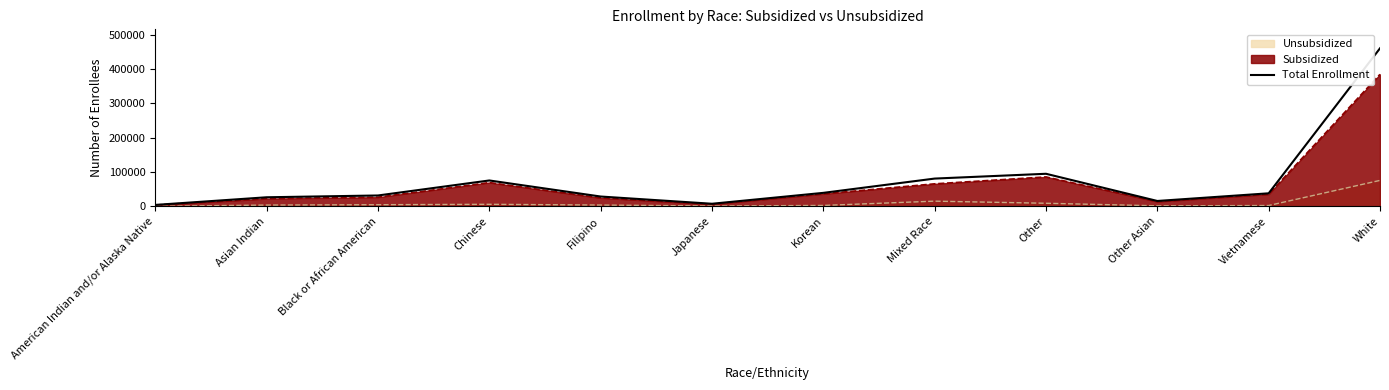

Reading left to right, transcribe all the data shown in this chart.

American Indian and/or Alaska Native=4368	Asian Indian=26604	Black or African American=31810	Chinese=75519	Filipino=28784	Japanese=7736	Korean=39447	Mixed Race=81029	Other=94990	Other Asian=15841	Vietnamese=38126	White=460222